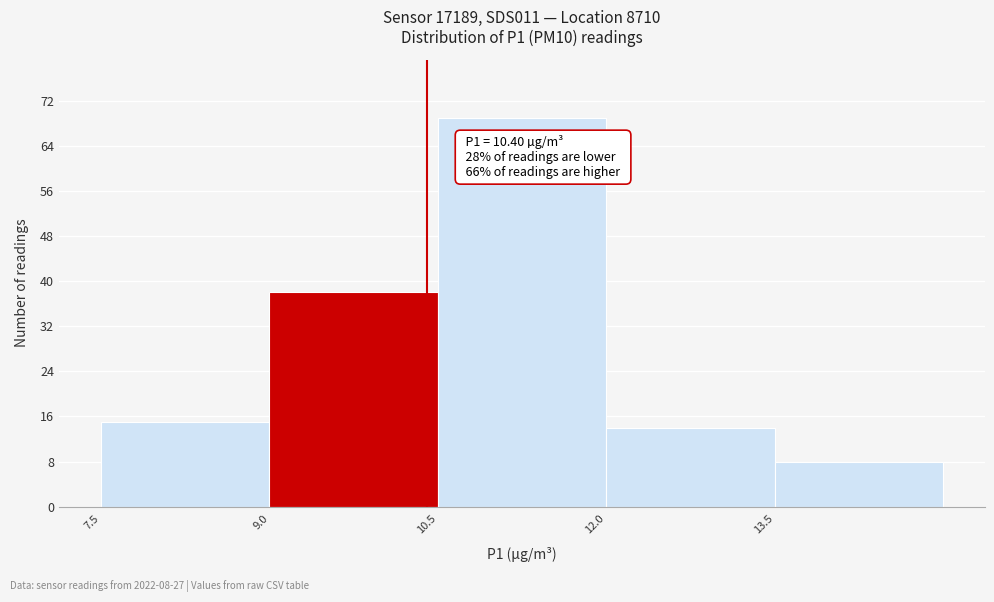

Over which range of the x-axis is the bar tallest?

10.5 to 12.0